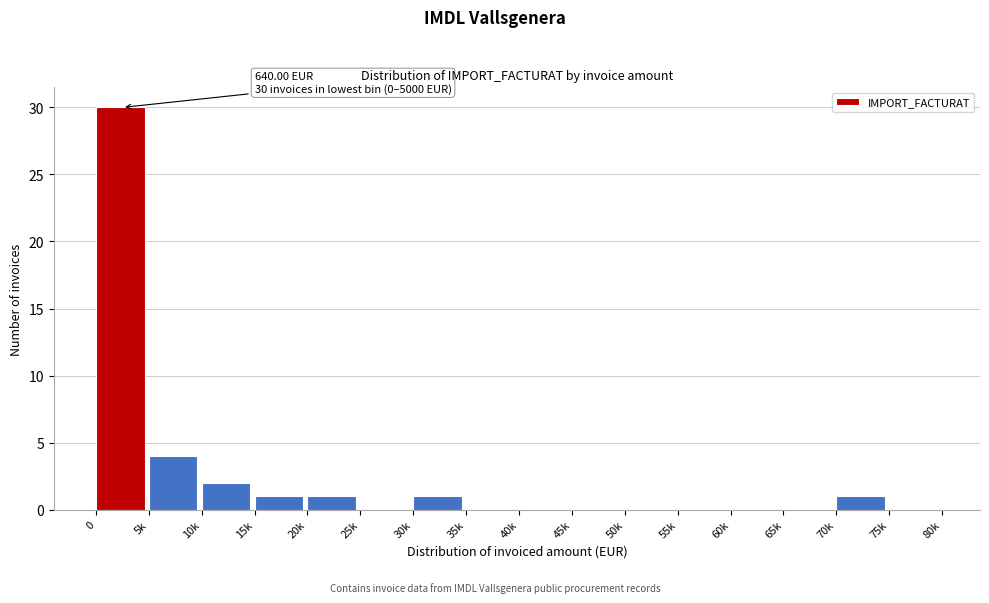

Reading right to left, transcribe all the data shown in this chart.

75k=0	70k=1	65k=0	60k=0	55k=0	50k=0	45k=0	40k=0	35k=0	30k=1	25k=0	20k=1	15k=1	10k=2	5k=4	0=30